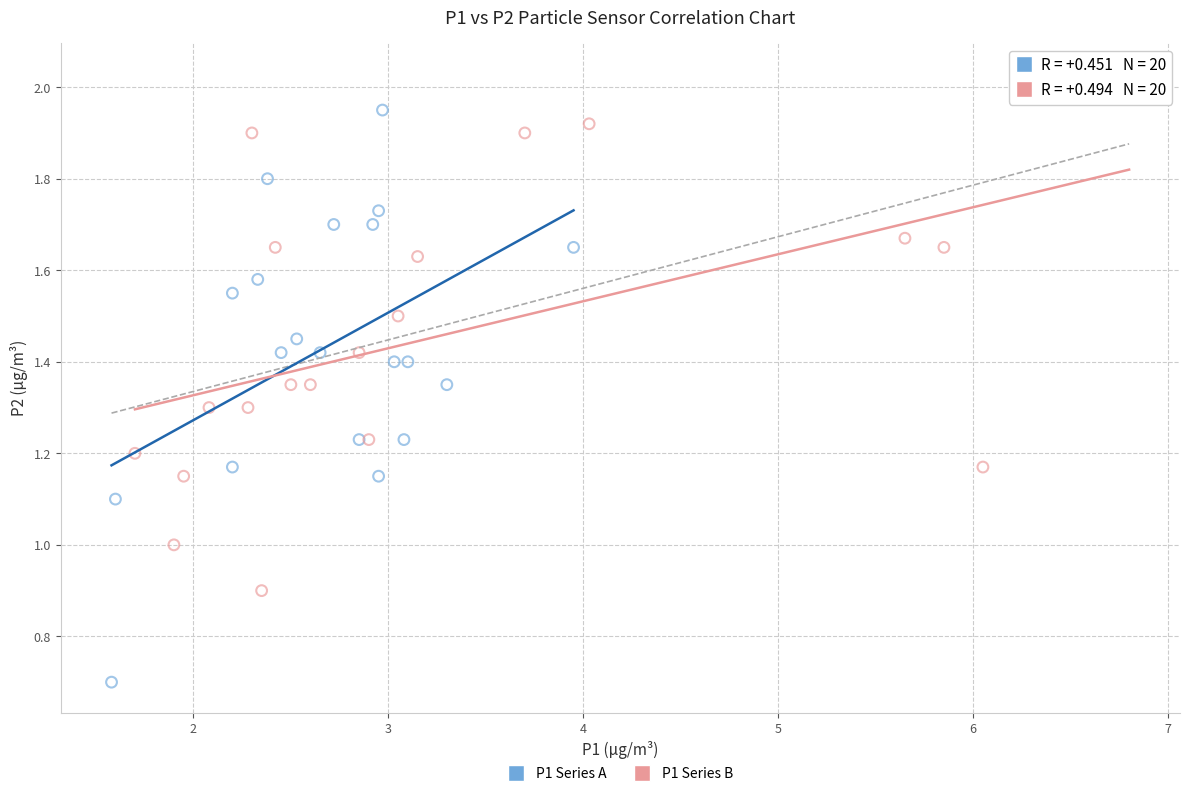

Which series has the largest Y range (max minus min)?

P1 Series A